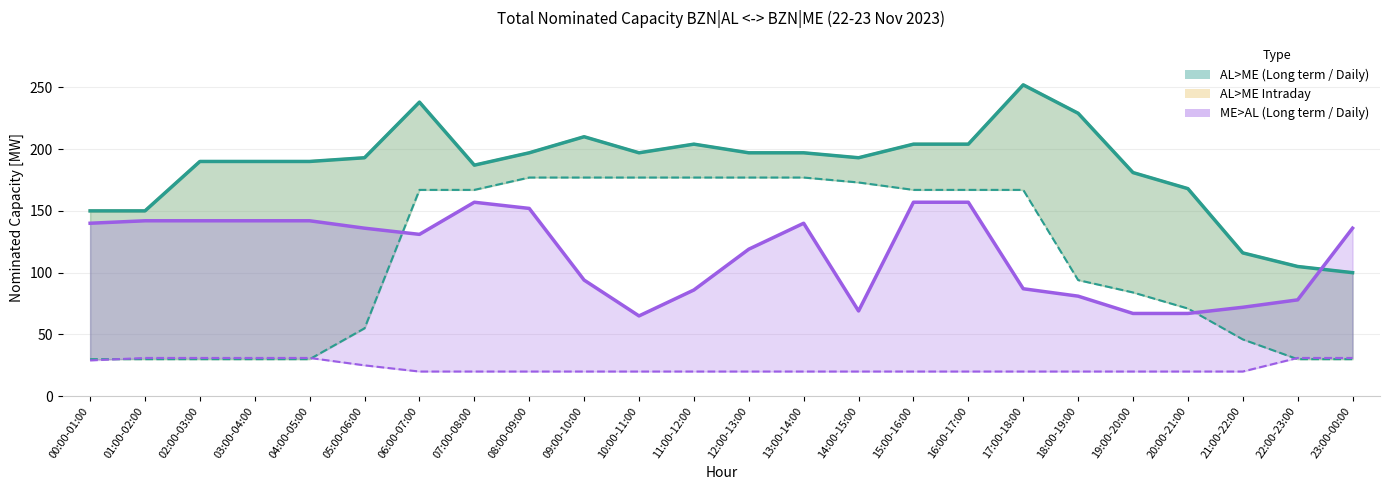

Reading left to right, transcribe all the data shown in this chart.

AL>ME Long term [MW]: 00:00-01:00=30	01:00-02:00=30	02:00-03:00=30	03:00-04:00=30	04:00-05:00=30	05:00-06:00=55	06:00-07:00=167	07:00-08:00=167	08:00-09:00=177	09:00-10:00=177	10:00-11:00=177	11:00-12:00=177	12:00-13:00=177	13:00-14:00=177	14:00-15:00=173	15:00-16:00=167	16:00-17:00=167	17:00-18:00=167	18:00-19:00=94	19:00-20:00=84	20:00-21:00=71	21:00-22:00=46	22:00-23:00=30	23:00-00:00=30
ME>AL Long term [MW]: 00:00-01:00=29	01:00-02:00=31	02:00-03:00=31	03:00-04:00=31	04:00-05:00=31	05:00-06:00=25	06:00-07:00=20	07:00-08:00=20	08:00-09:00=20	09:00-10:00=20	10:00-11:00=20	11:00-12:00=20	12:00-13:00=20	13:00-14:00=20	14:00-15:00=20	15:00-16:00=20	16:00-17:00=20	17:00-18:00=20	18:00-19:00=20	19:00-20:00=20	20:00-21:00=20	21:00-22:00=20	22:00-23:00=31	23:00-00:00=31